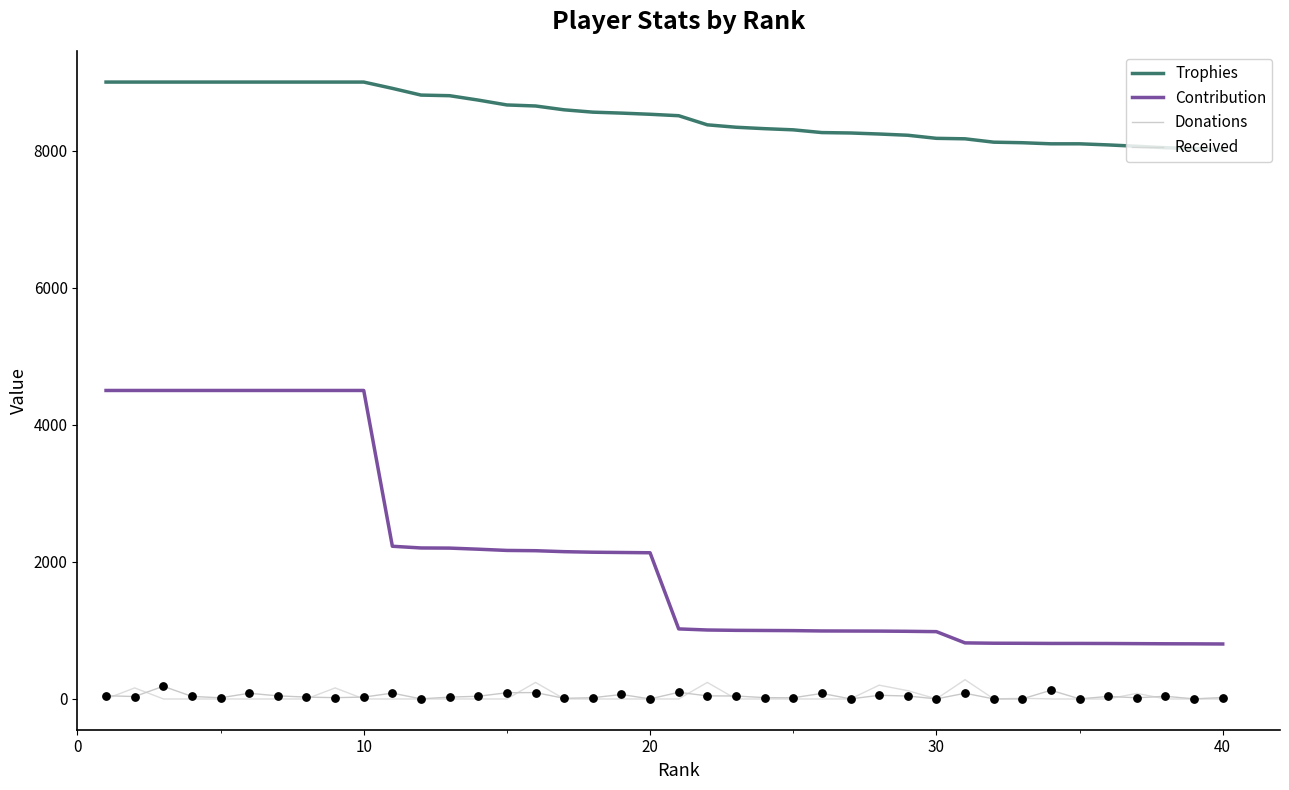

At how many categories does at least one series exceed 6427?

40